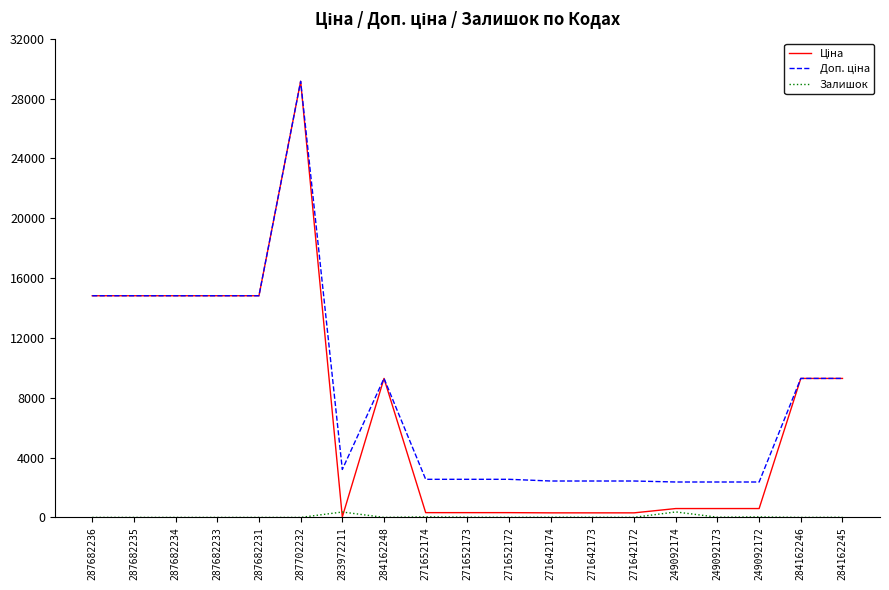

What position from the right is 287682236?

19